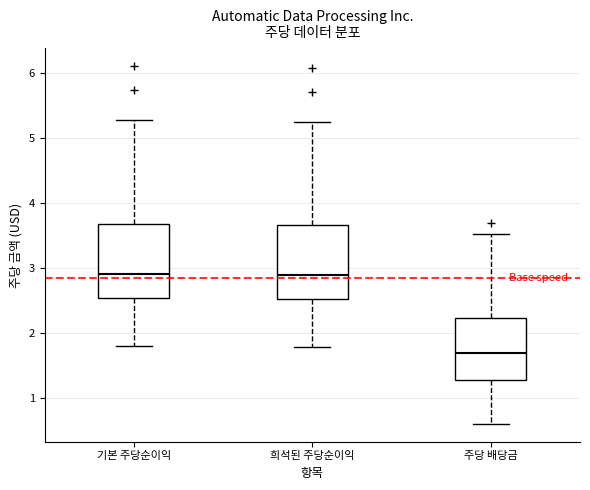

Reading left to right, transcribe this box plot: for each box, give where its median line is, the range the box spans, and where its two whiskers end, as read against the y-axis. The values are not printed on the chart, so give them approximately, as read against the axis.

기본 주당순이익: median 2.9, box 2.5 to 3.7, whiskers 1.8 to 5.3
희석된 주당순이익: median 2.9, box 2.5 to 3.7, whiskers 1.8 to 5.2
주당 배당금: median 1.7, box 1.3 to 2.2, whiskers 0.6 to 3.5